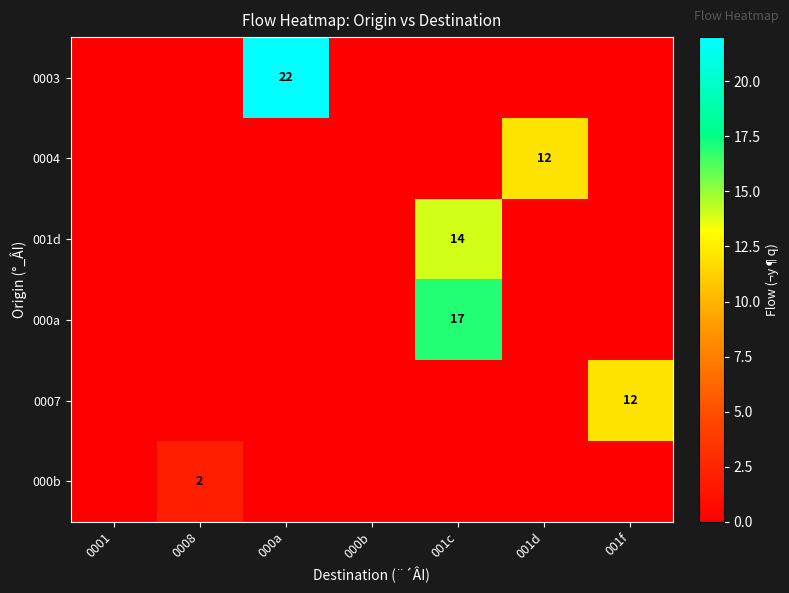

Is the value of 001d at 001c greater than the value of 000b at 0008?

Yes